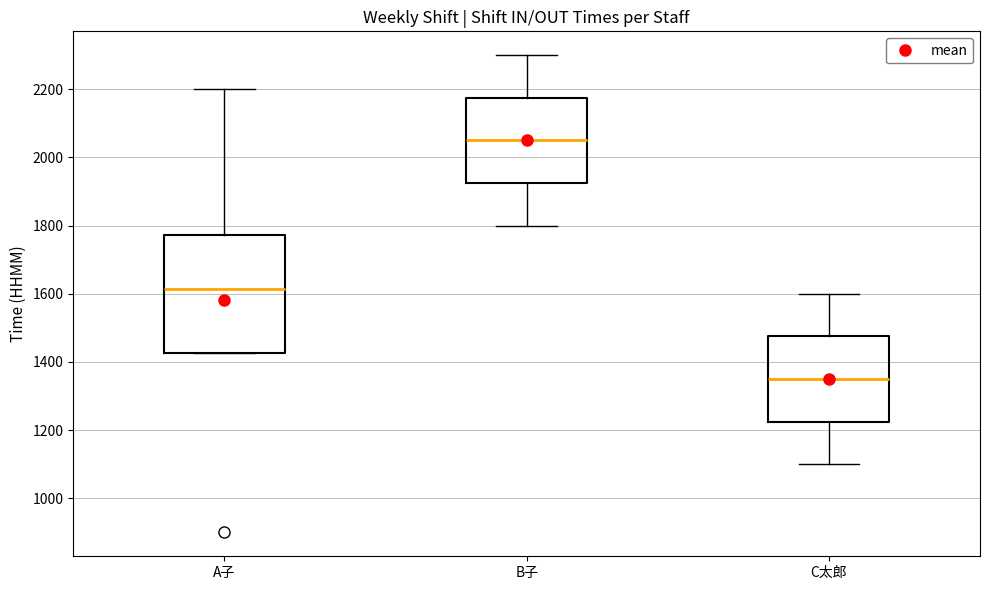

Reading left to right, read every box against the y-axis: the position of its median line, the range the box covers, and the ends of its whiskers. The values are not printed on the chart, so give them approximately, as read against the axis.

A子: median 1620, box 1420 to 1780, whiskers 1420 to 2200
B子: median 2060, box 1920 to 2180, whiskers 1800 to 2300
C太郎: median 1360, box 1220 to 1480, whiskers 1100 to 1600